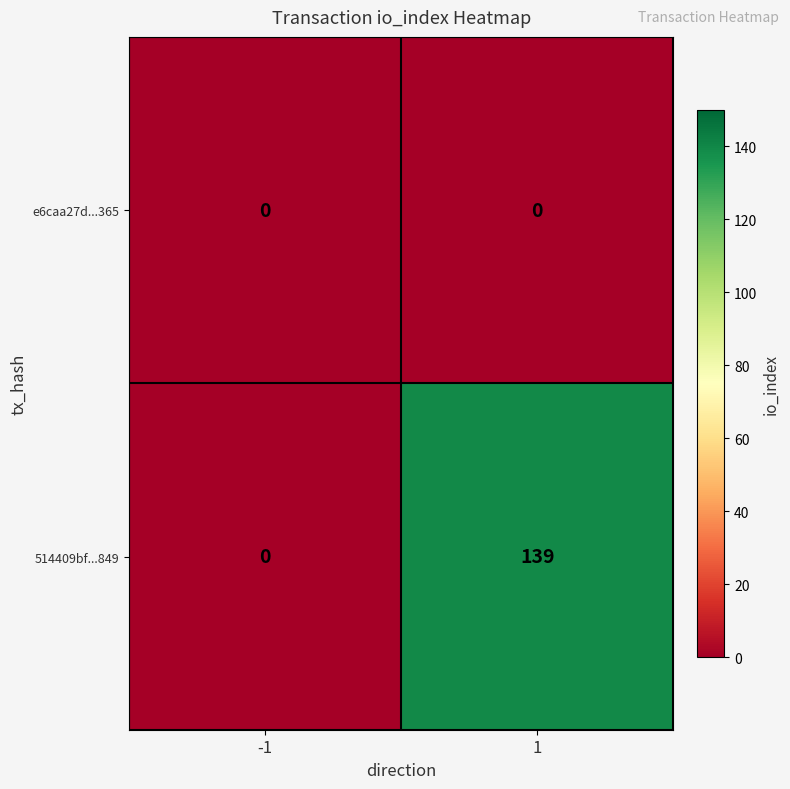

Reading right to left, transcribe all the data shown in this chart.

e6caa27d...365: 1=0	-1=0
514409bf...849: 1=139	-1=0